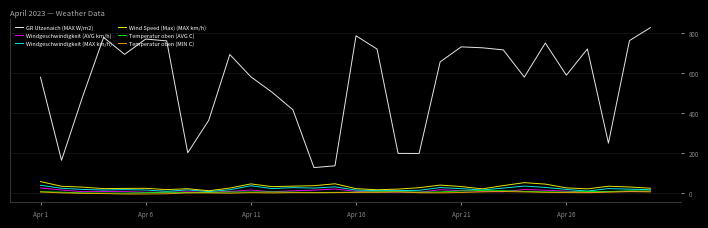

Which series has the largest total across all categories?

GR Utzenaich (MAX W/m2)